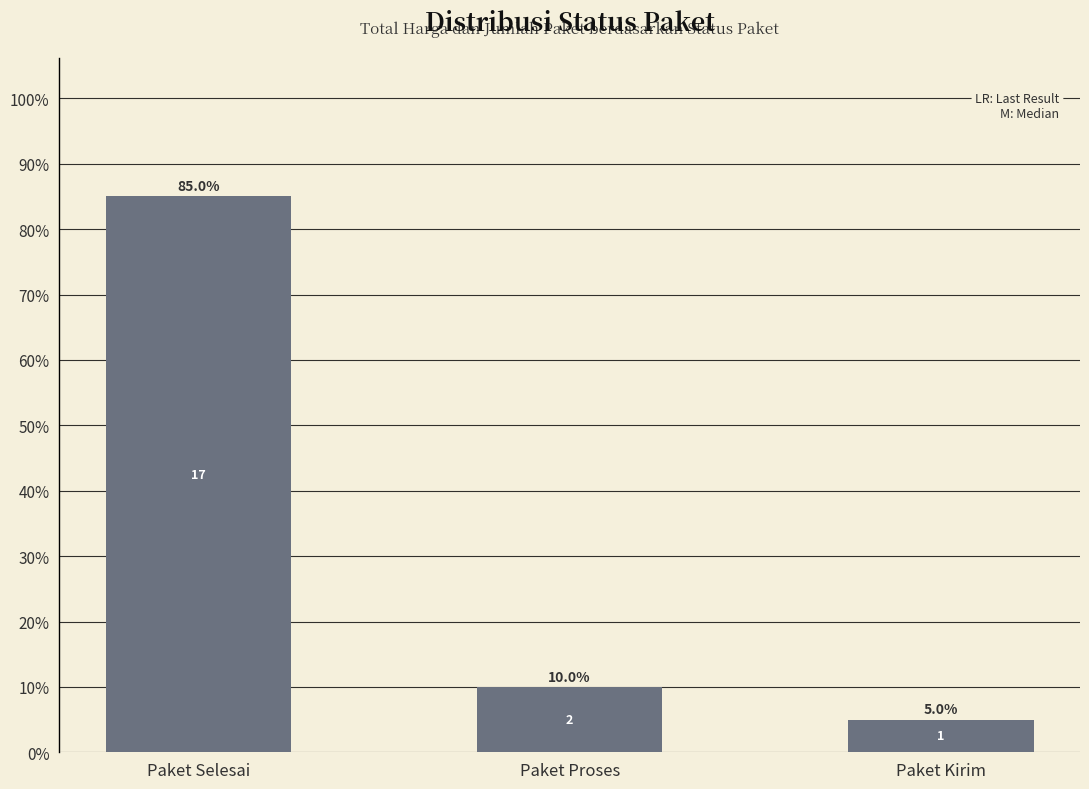

Between Paket Selesai and Paket Kirim, which is larger?

Paket Selesai